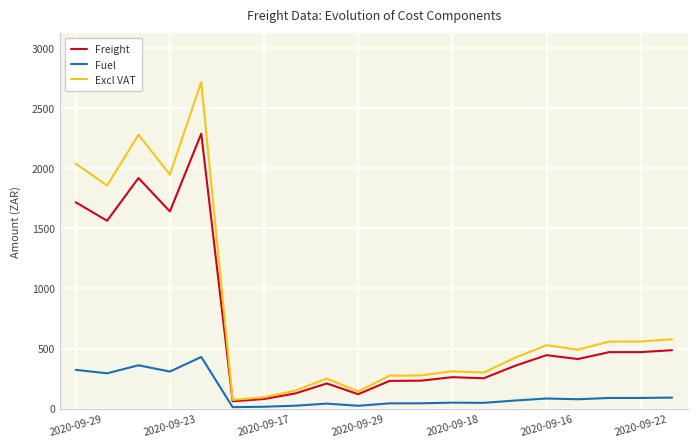

What is the smallest value displayed?

11.6